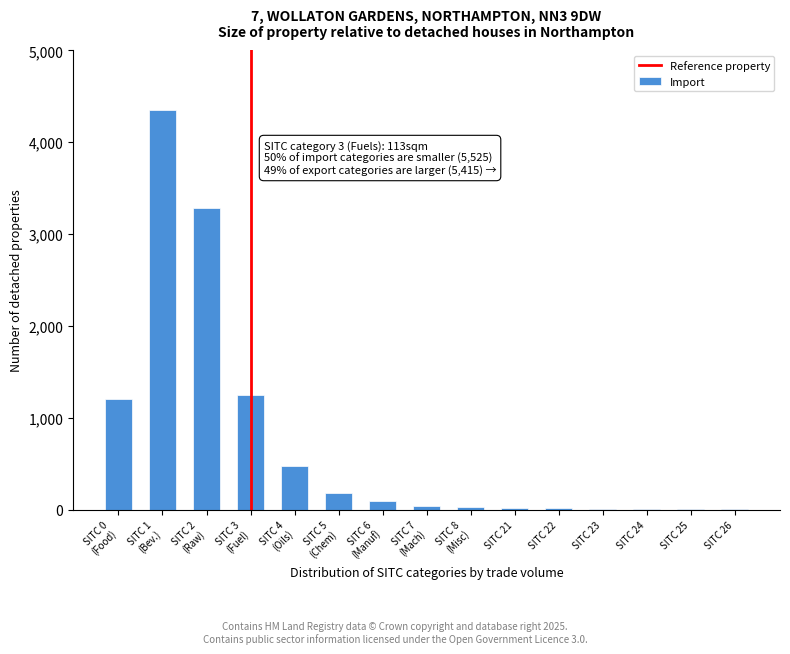

What is the greatest value displayed?

4350